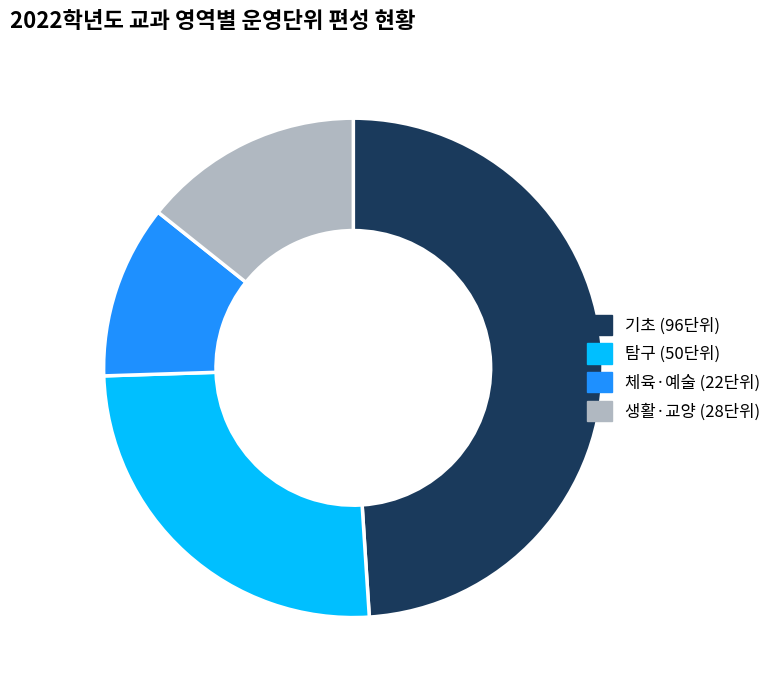

What is the largest slice in the pie chart?

기초